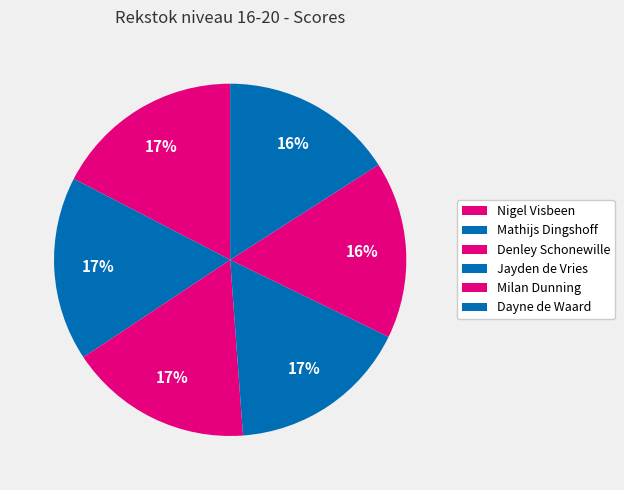

What is the change in value from Nigel Visbeen to Mathijs Dingshoff?

-0.4